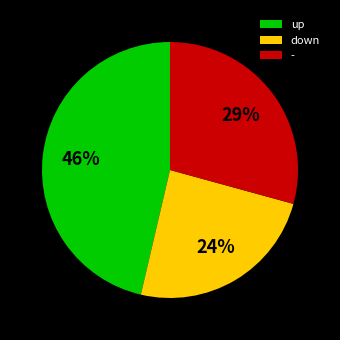

Which slice is the smallest?

down